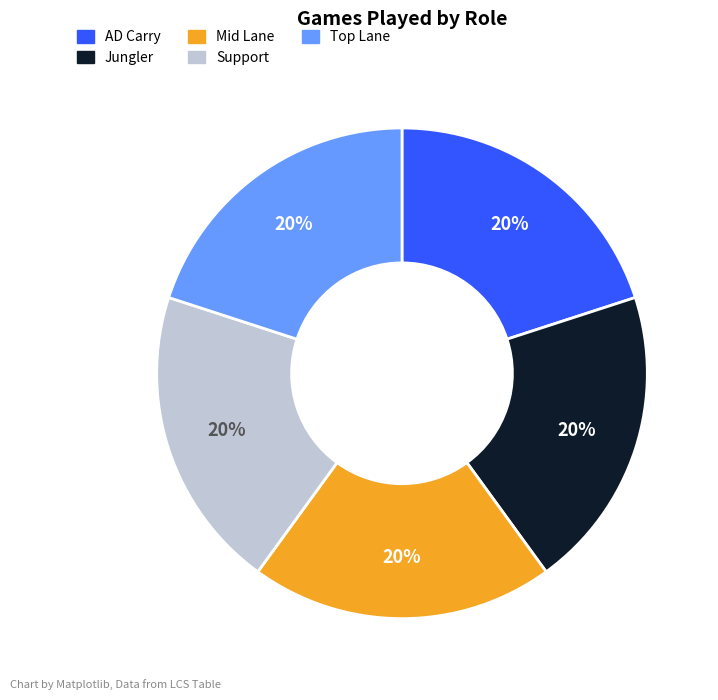

How many segments does this pie chart have?

5